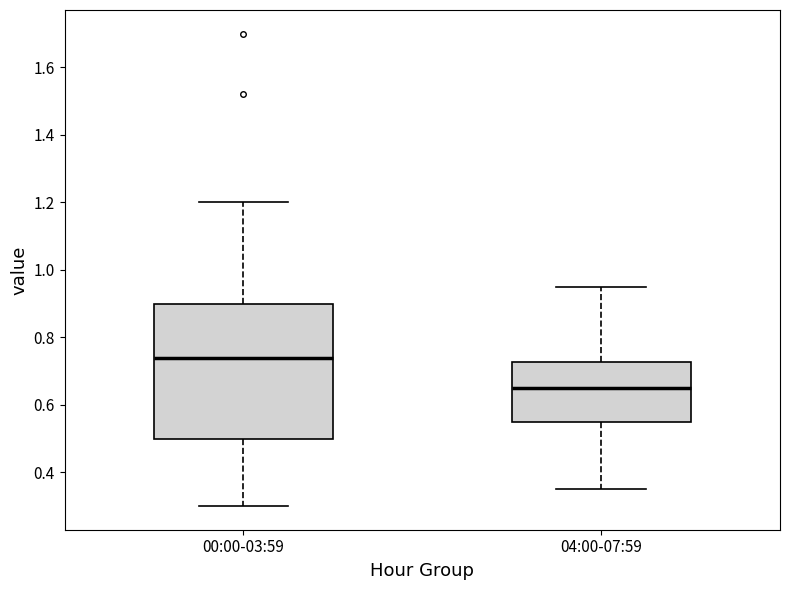

Reading left to right, read every box against the y-axis: the position of its median line, the range the box covers, and the ends of its whiskers. The values are not printed on the chart, so give them approximately, as read against the axis.

00:00-03:59: median 0.74, box 0.50 to 0.90, whiskers 0.30 to 1.20
04:00-07:59: median 0.66, box 0.56 to 0.72, whiskers 0.36 to 0.96